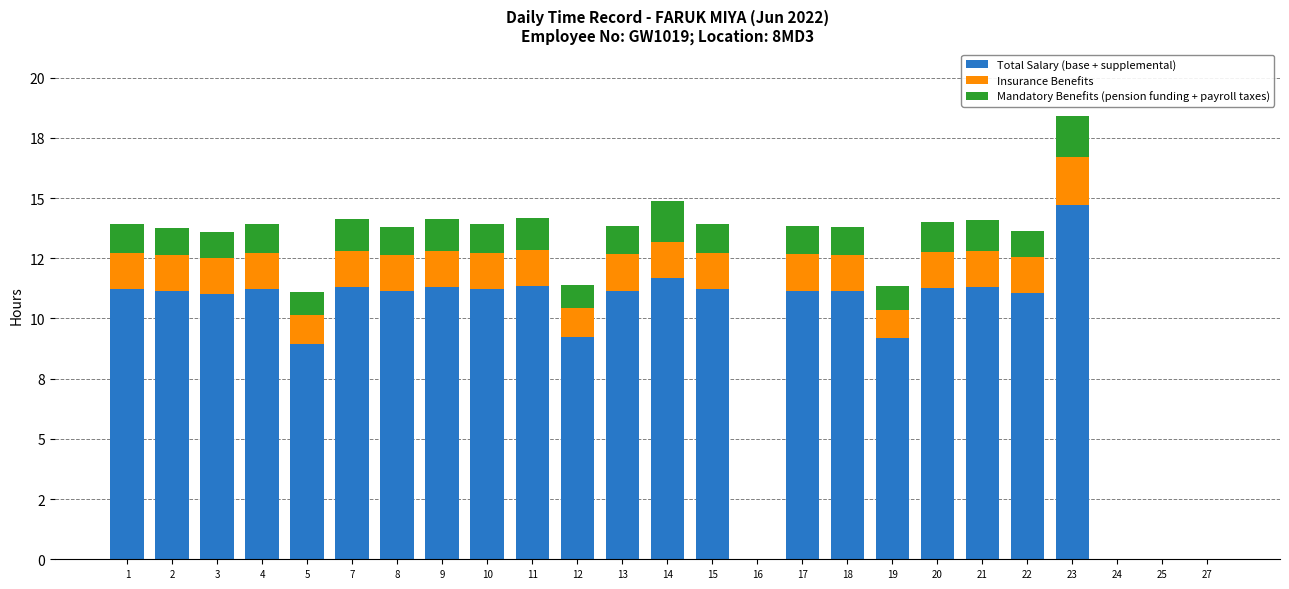

Are the bars horizontal?

No